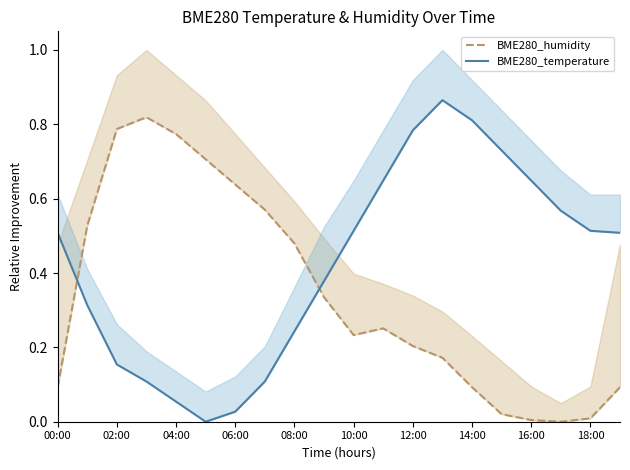

What position from the right is 16:00?

4